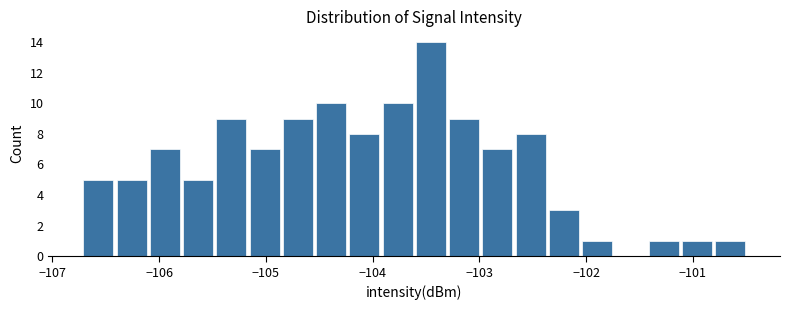

Read against the x-axis, roughly where is the centre of the tallest bar?

-103.5